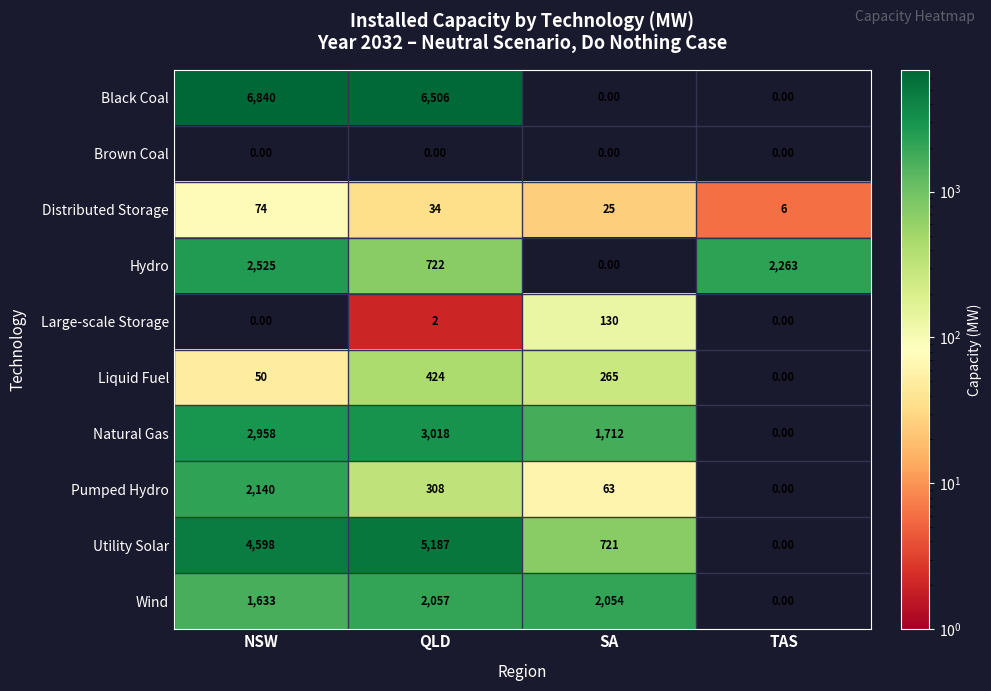

Where does the Black Coal series first go above 6506?

NSW